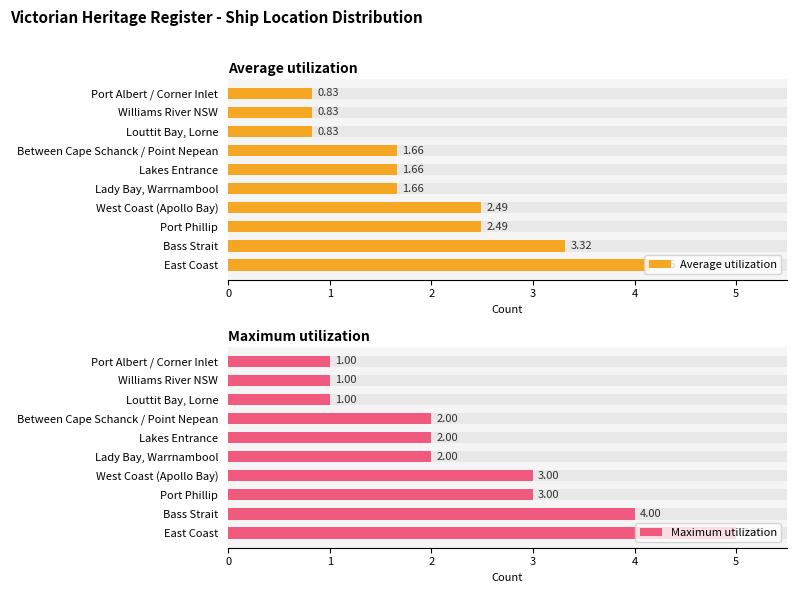

Rank the series at Lady Bay, Warrnambool from lowest to highest value.

Average utilization, Maximum utilization